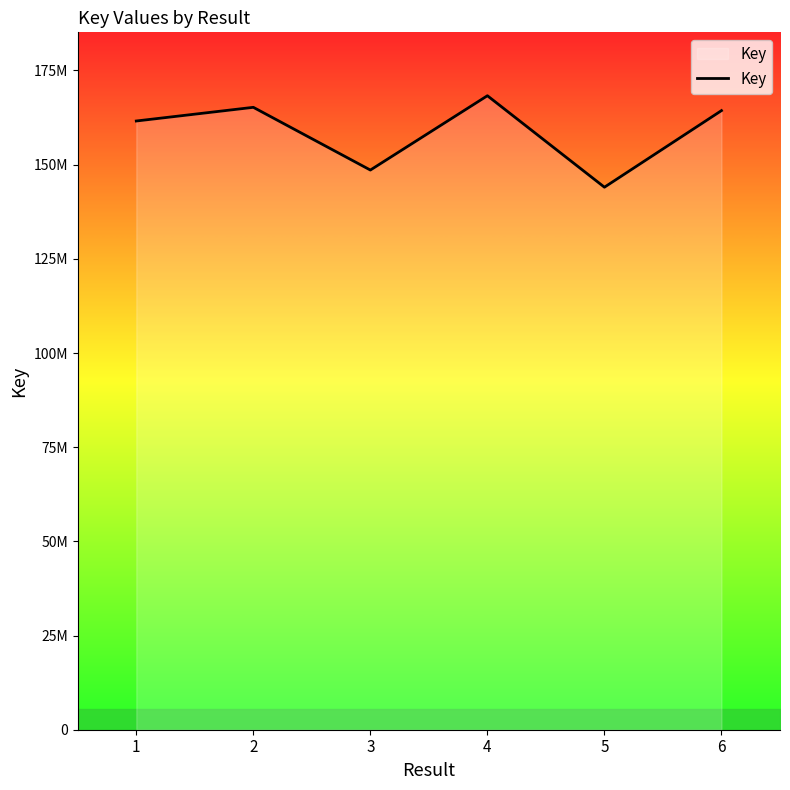

List the labels in order of value, largest first.

4, 2, 6, 1, 3, 5